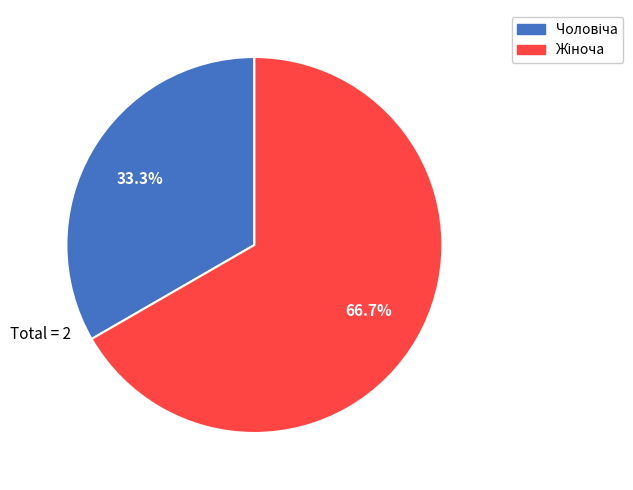

Is there a majority slice in this chart?

Yes